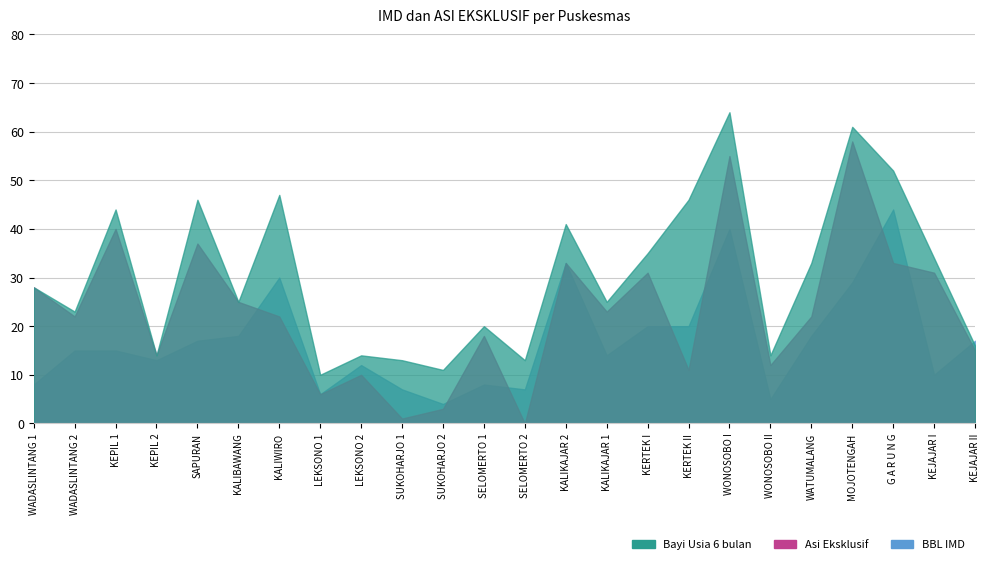

At which category is the sum across all series the highest?

WONOSOBO I